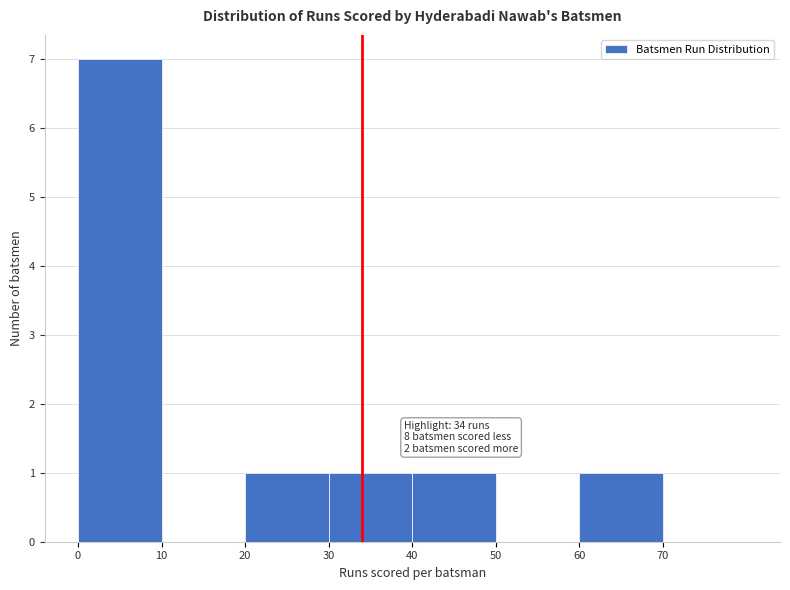

Which range on the x-axis has the tallest bar?

0 to 10